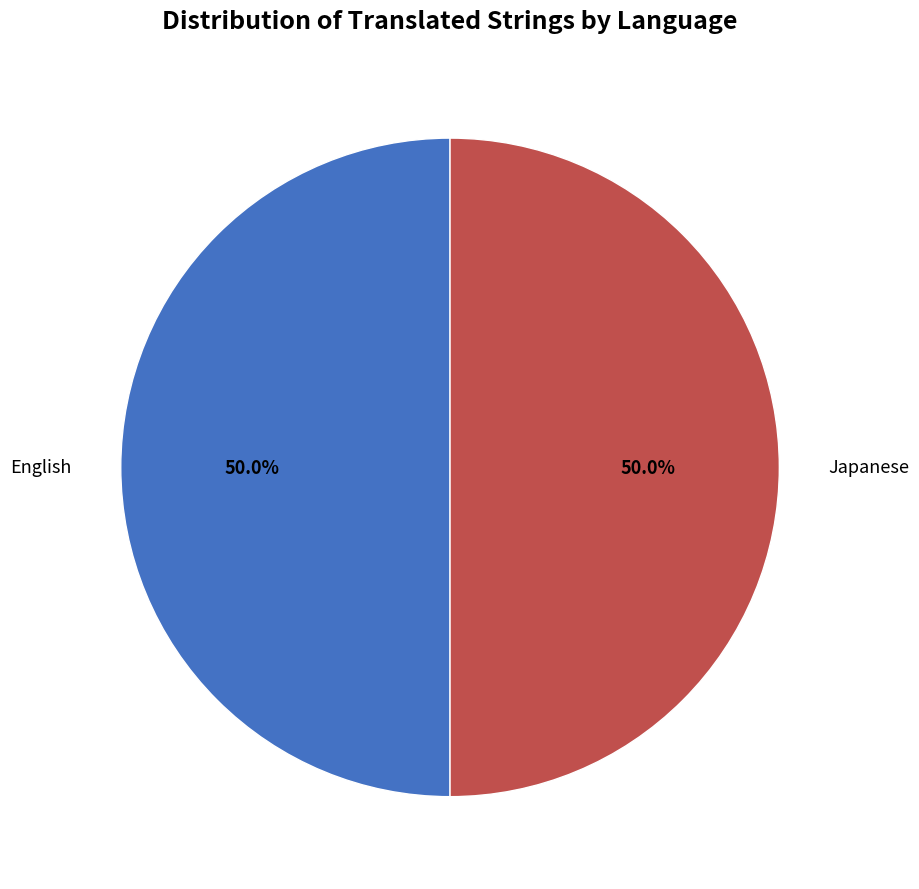

To the nearest percent, what is the difference between the largest and smallest slice percentages?

0%